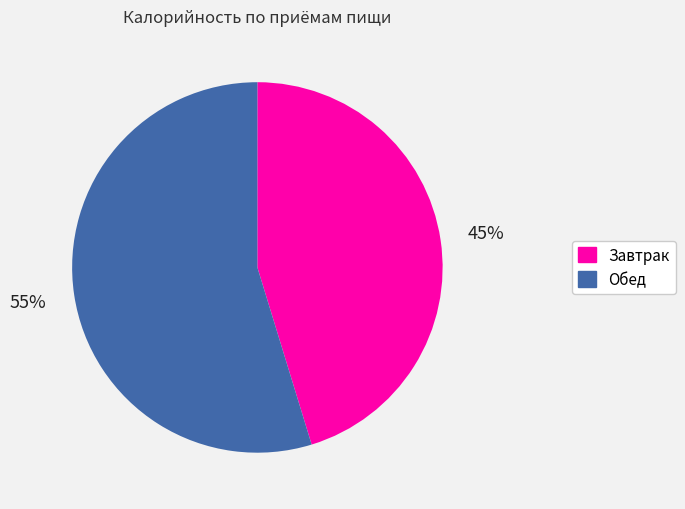

To the nearest percent, what is the combined percentage of Обед and Завтрак?

100%